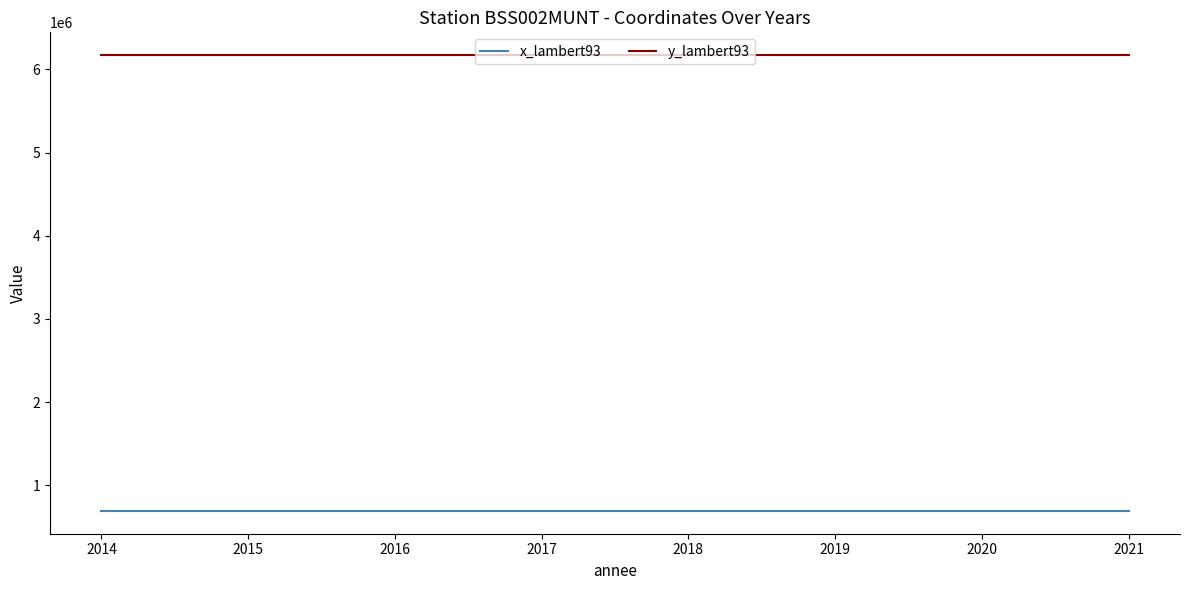

Which series has the largest total across all categories?

y_lambert93